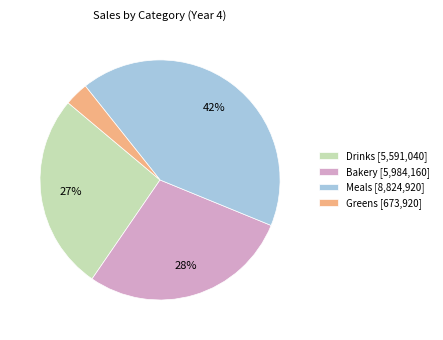

The Greens slice represents 3% of the pie. True or false?

True